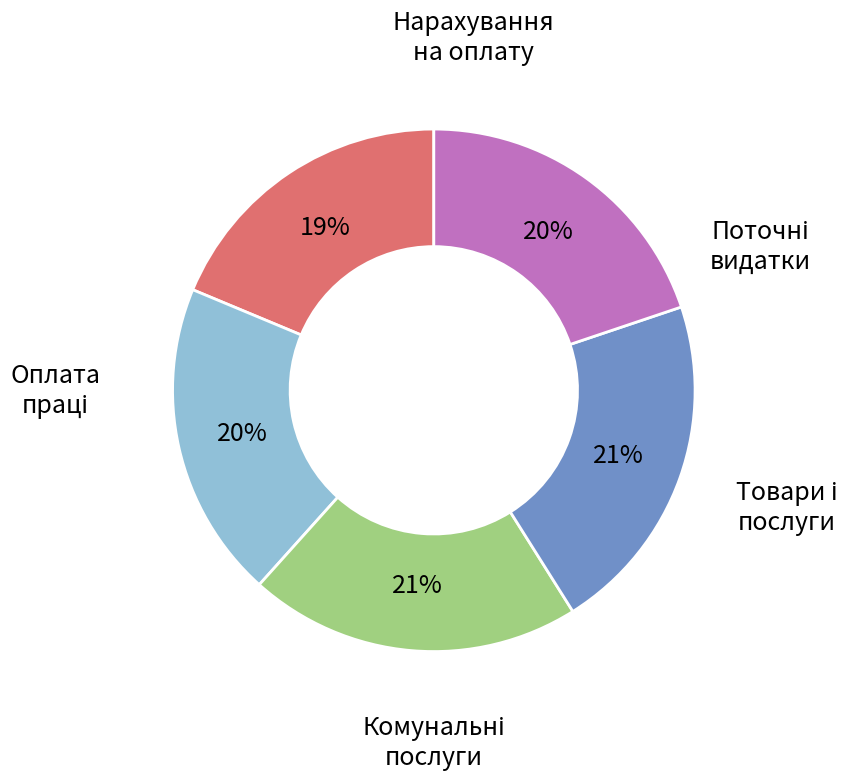

How many segments does this pie chart have?

5